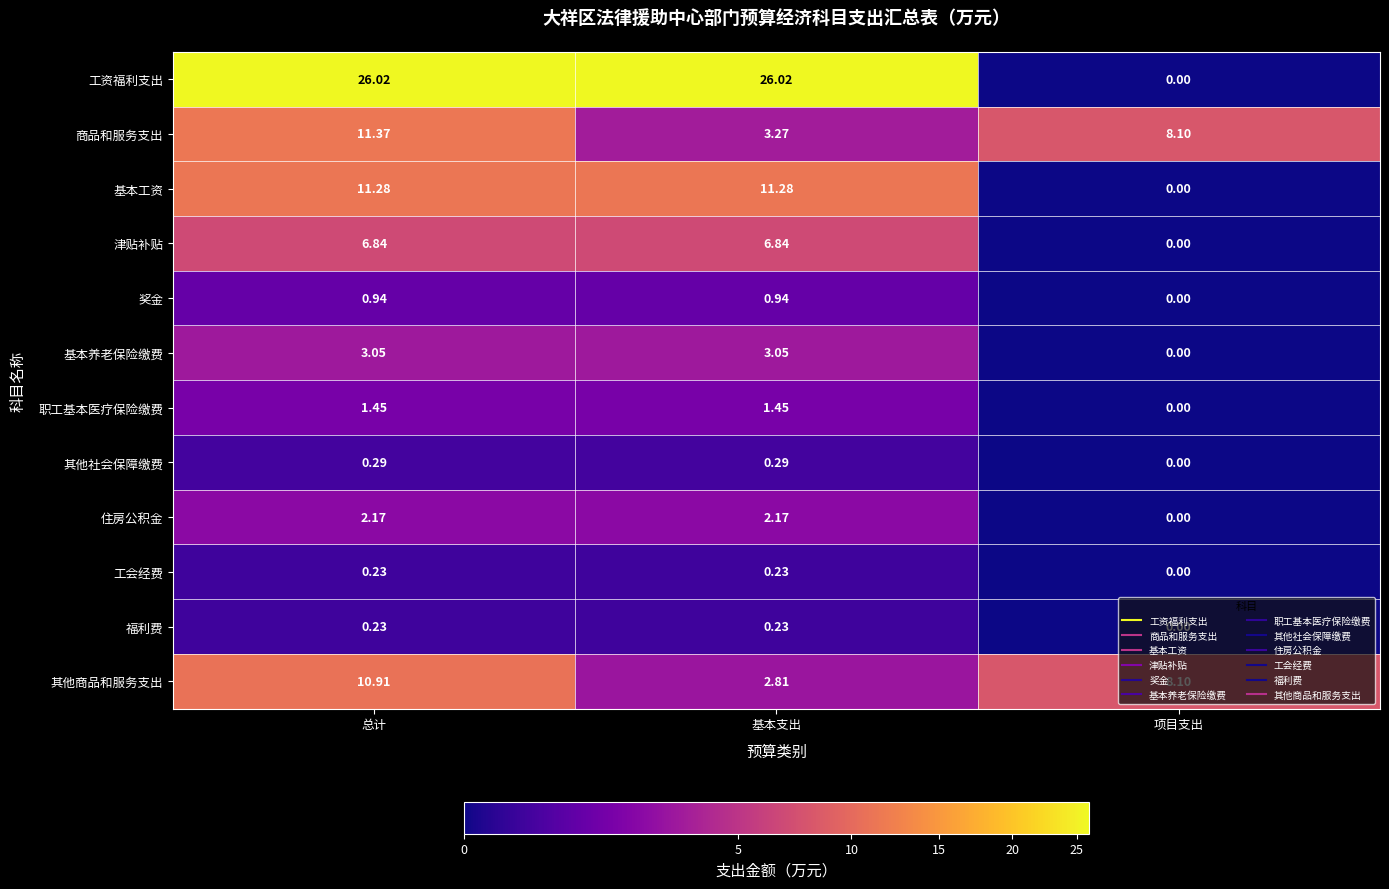

Which series has the widest spread of values?

工资福利支出